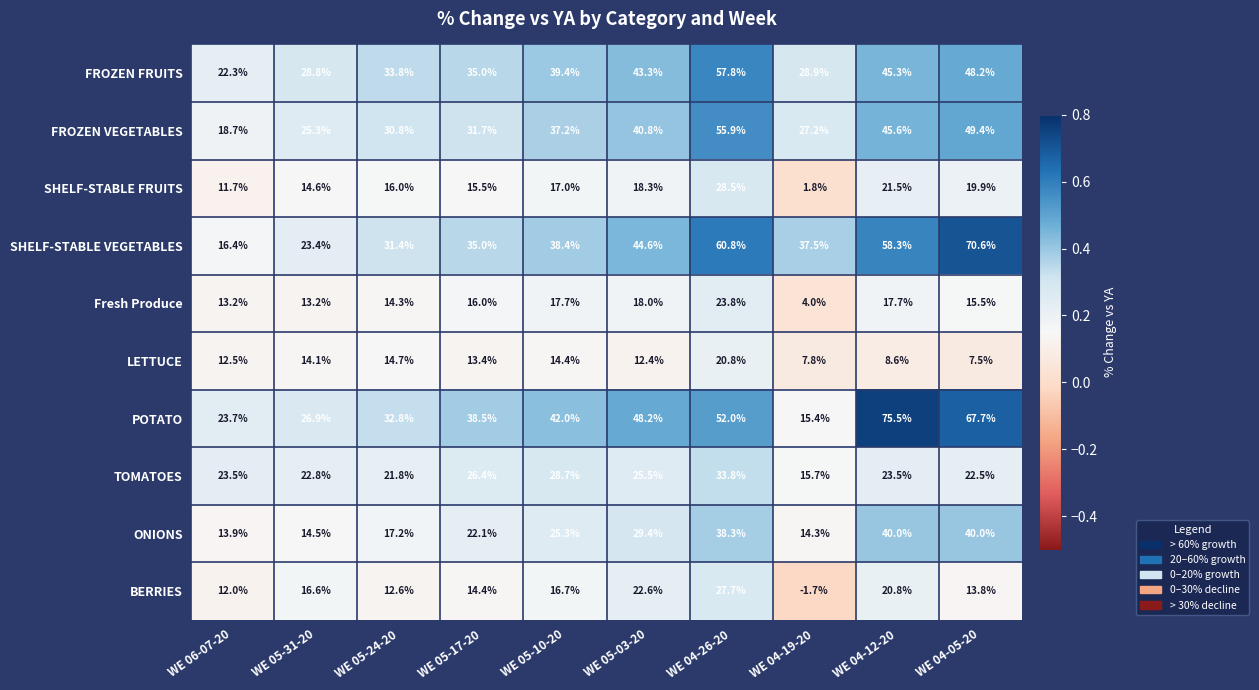

At which label is FROZEN FRUITS closest to 40?

WE 05-10-20